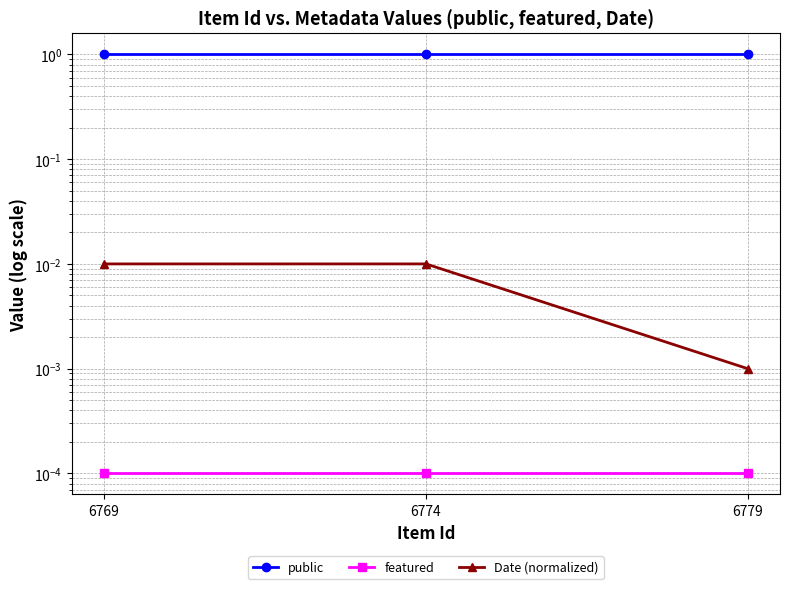

Which category has the lowest value in the public series?

6769